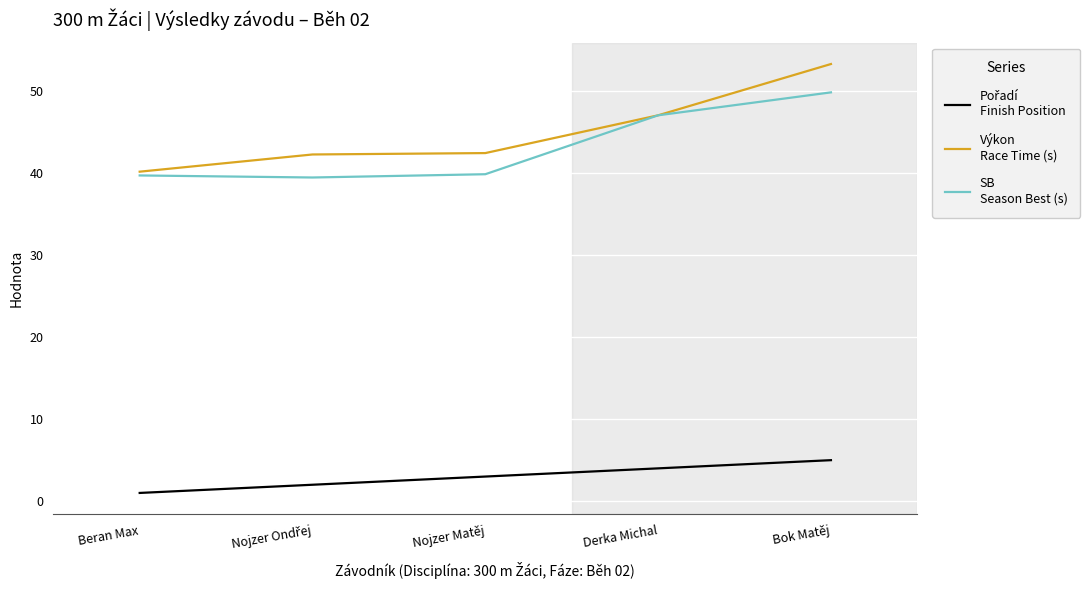

What position from the left is Derka Michal?

4